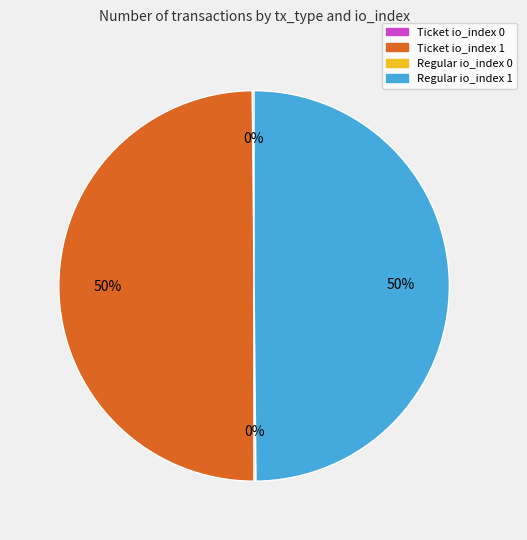

Combined, do Regular io_index 1 and Ticket io_index 1 account for over 50%?

Yes